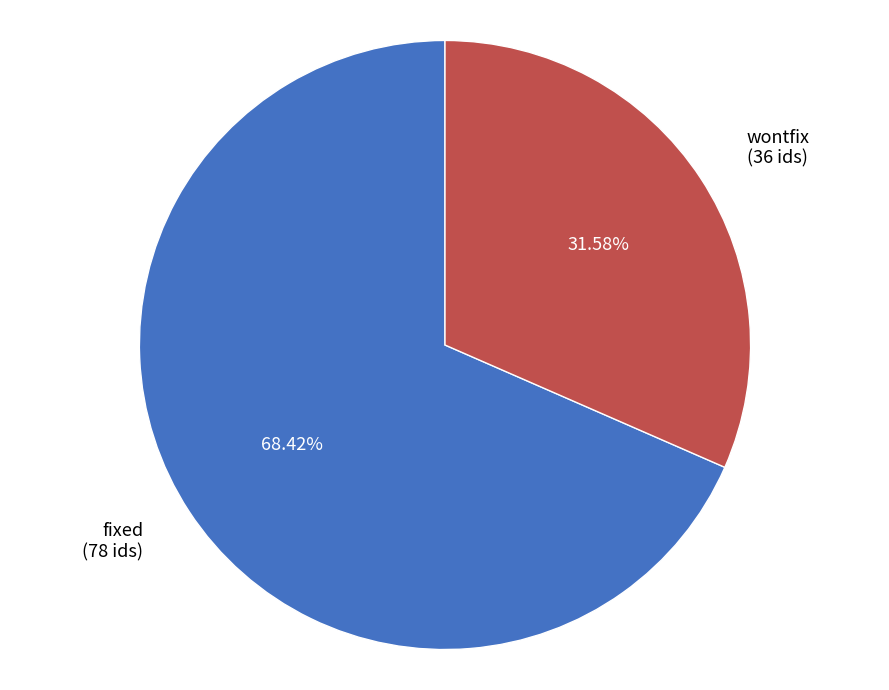

Which slice is the largest?

fixed